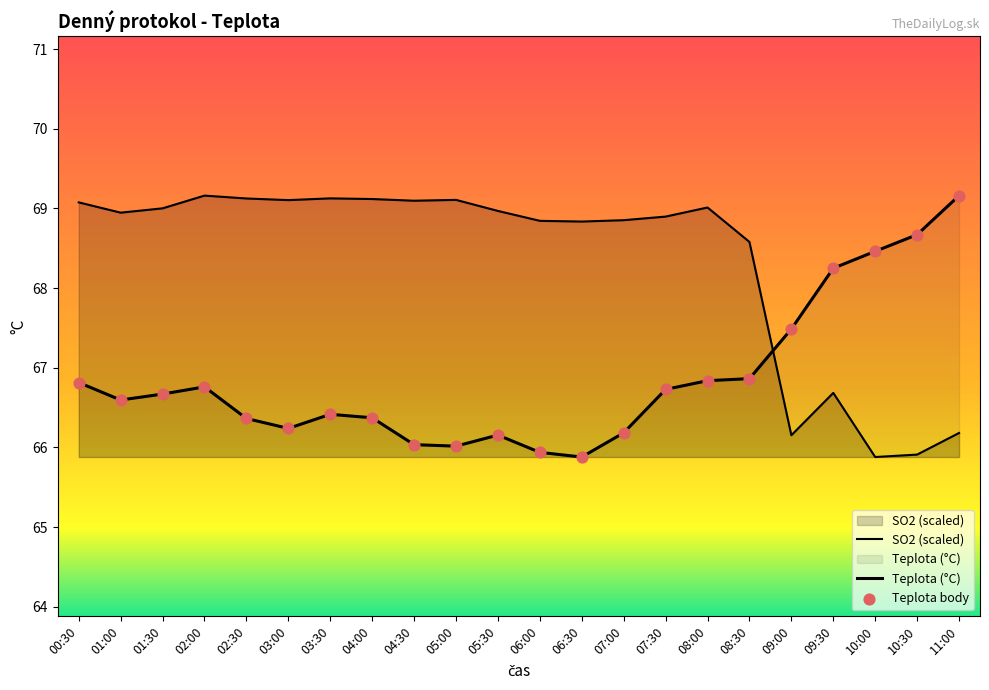

Between 09:30 and 08:00, which is larger?

09:30